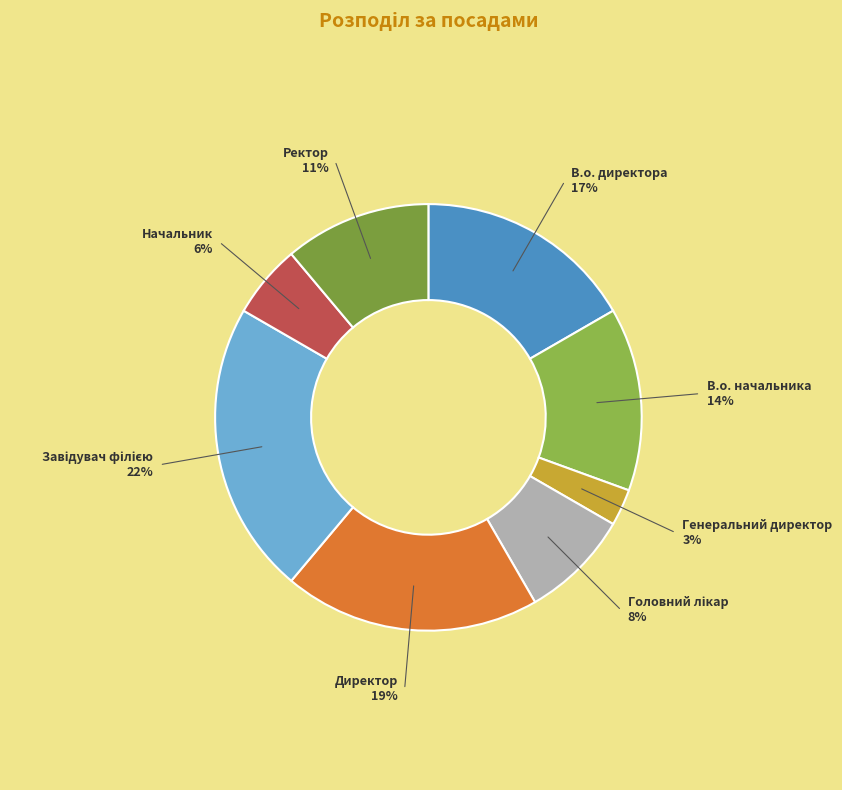

Which category has the biggest portion of the pie?

Завідувач філією